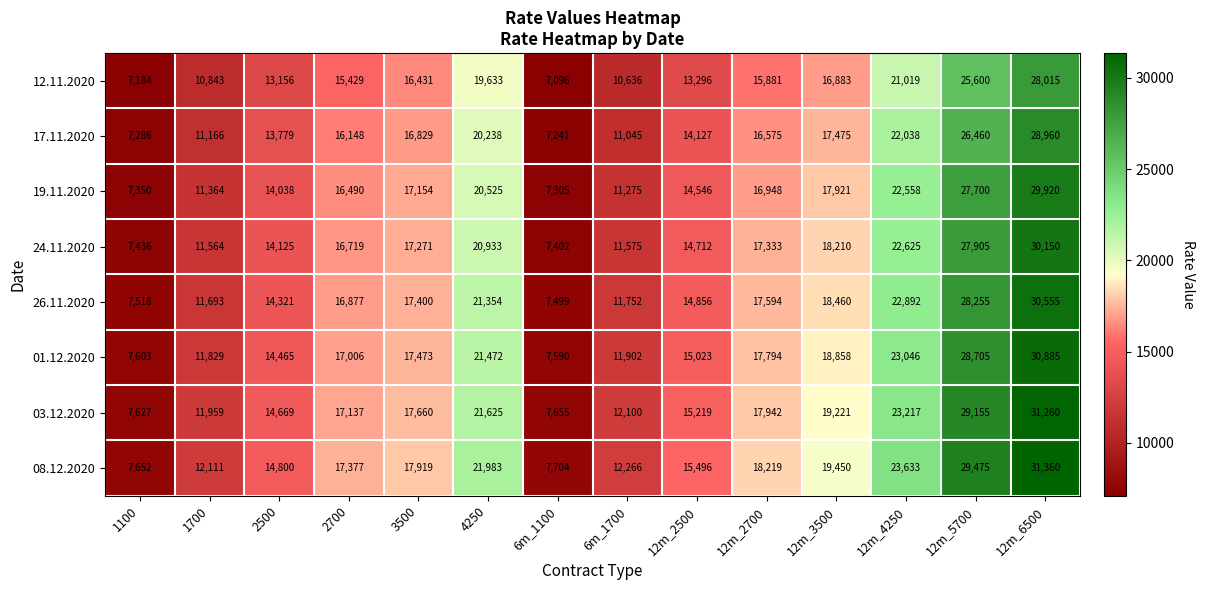

Between 1700 and 12m_3500, which series saw the biggest shift?

08.12.2020